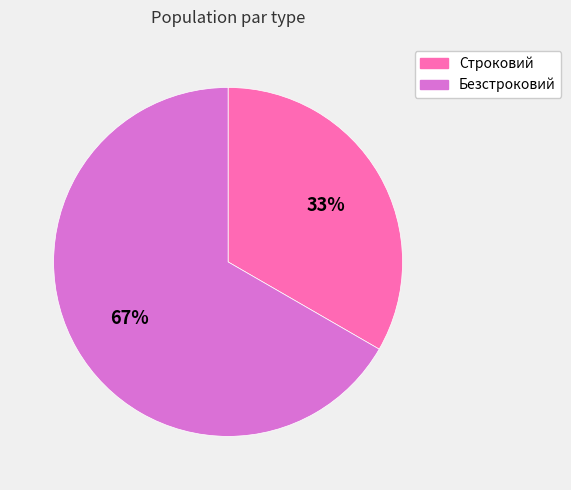

To the nearest percent, what percentage of the pie is Безстроковий?

67%